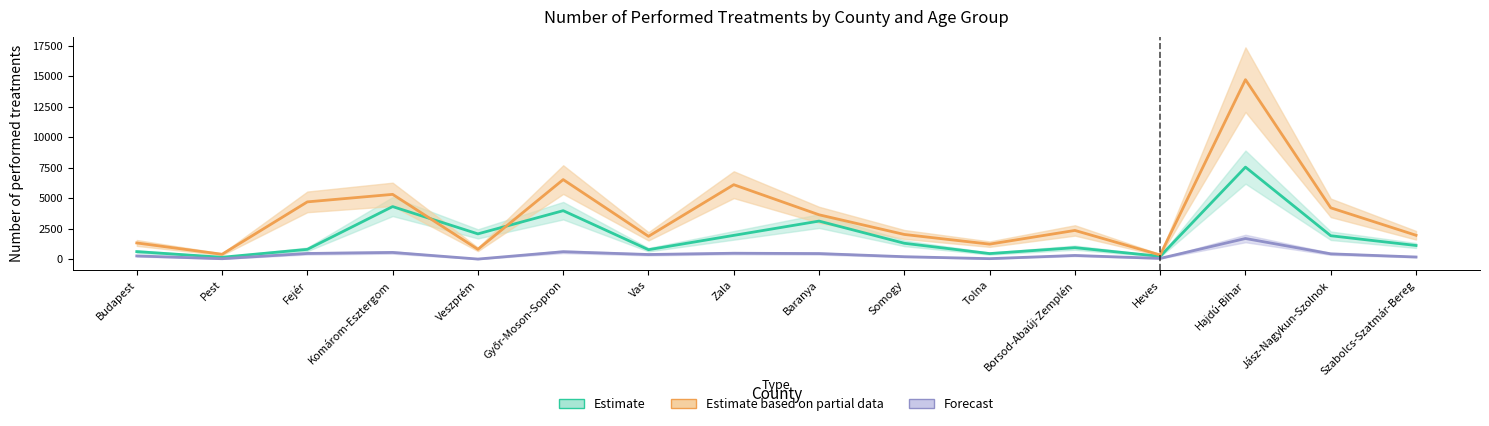

What is the smallest value displayed?

14.0